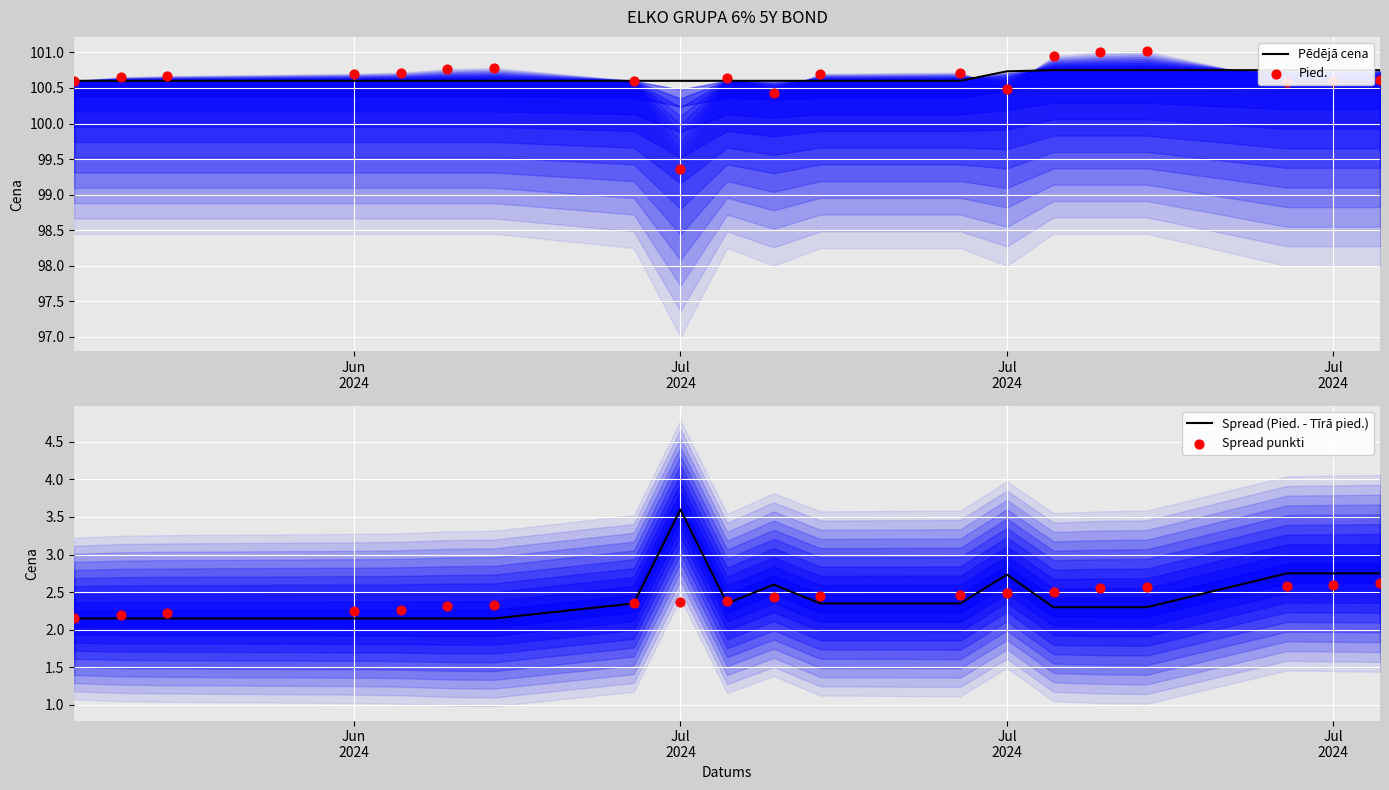

Which series contains the highest Y value?

Pied.